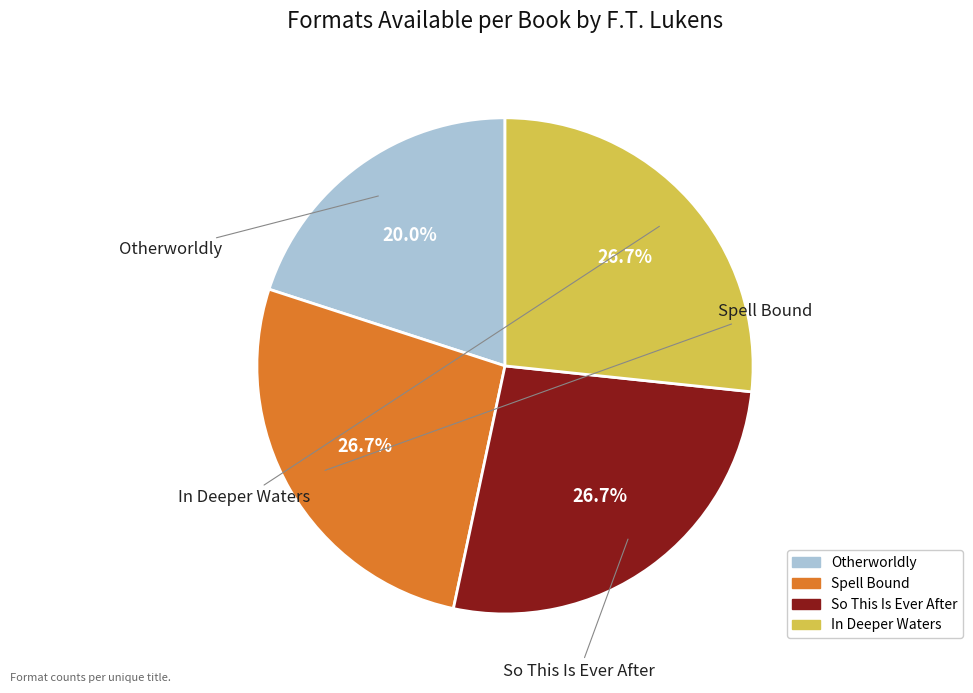

What percentage is NOT represented by In Deeper Waters?

73.3%